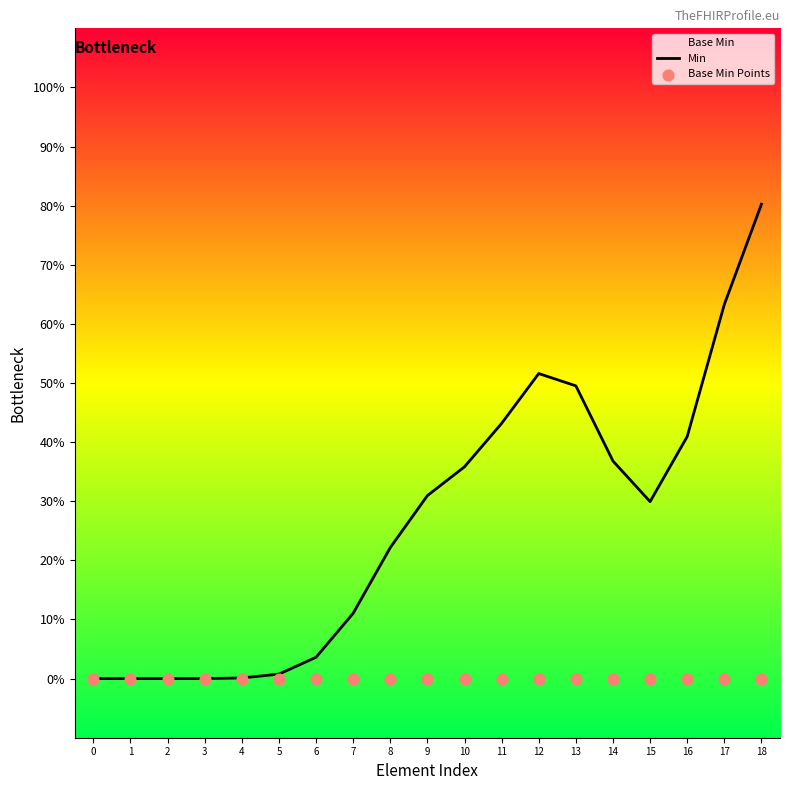

Which series reaches the minimum Y coordinate?

Min